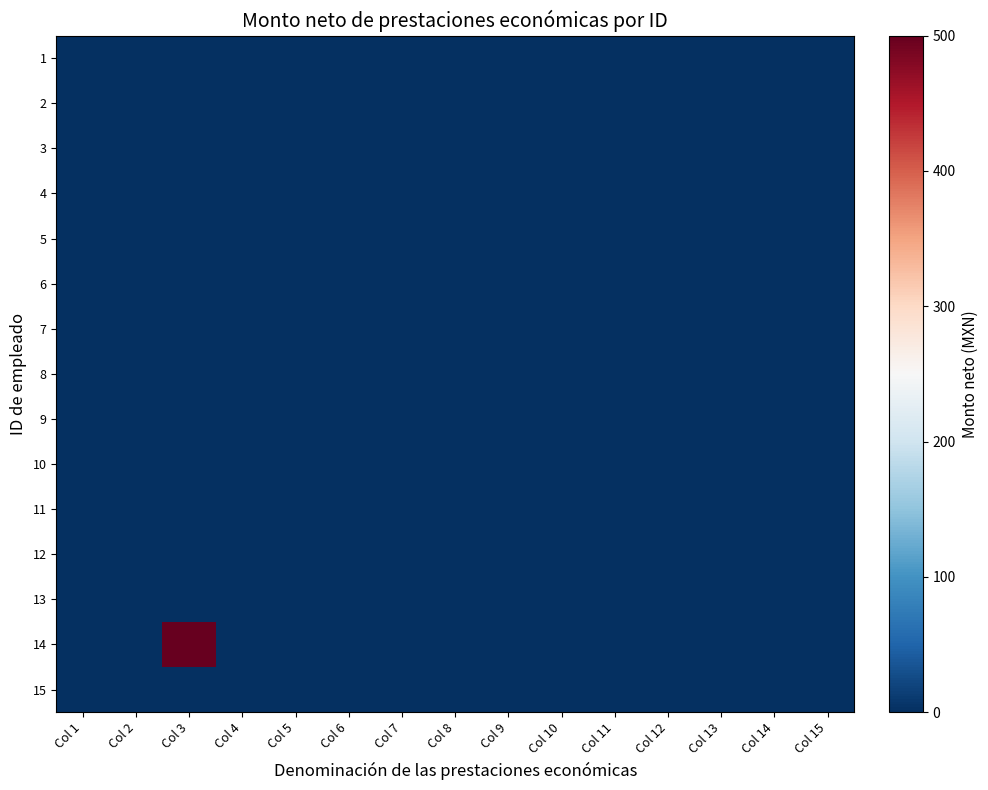

Count the number of data series in this chart.

15